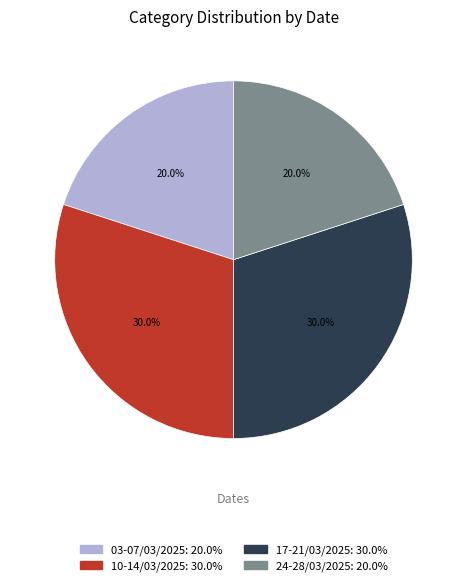

What portion of the pie excludes 10-14/03/2025?

70.0%